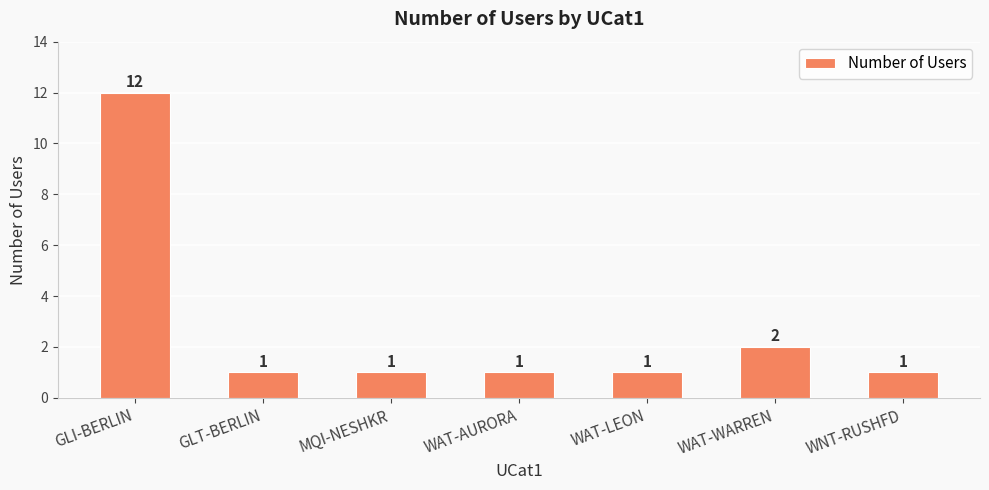

What is the average value?

3